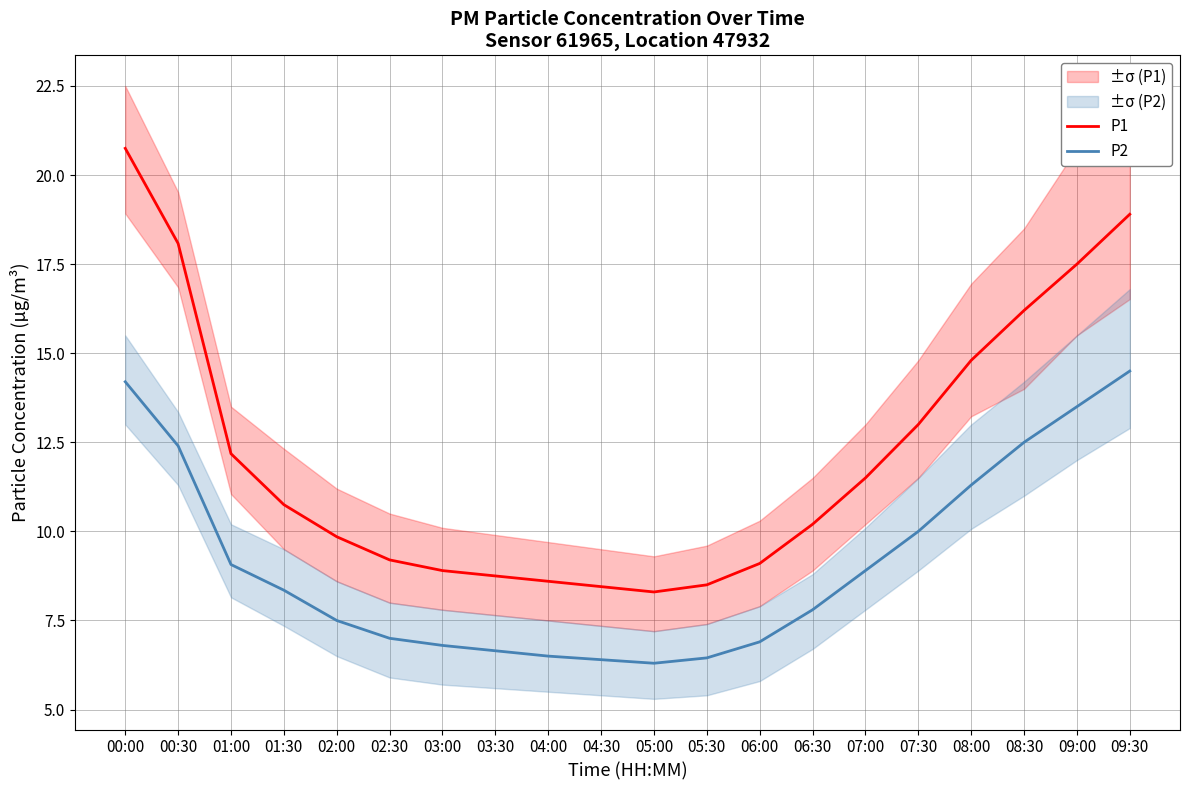

Reading left to right, transcribe all the data shown in this chart.

P1: 00:00=20.8	00:30=18.1	01:00=12.2	01:30=10.8	02:00=9.8	02:30=9.2	03:00=8.9	03:30=8.8	04:00=8.6	04:30=8.4	05:00=8.3	05:30=8.5	06:00=9.1	06:30=10.2	07:00=11.5	07:30=13.0	08:00=14.8	08:30=16.2	09:00=17.5	09:30=18.9
P2: 00:00=14.2	00:30=12.4	01:00=9.1	01:30=8.3	02:00=7.5	02:30=7.0	03:00=6.8	03:30=6.7	04:00=6.5	04:30=6.4	05:00=6.3	05:30=6.5	06:00=6.9	06:30=7.8	07:00=8.9	07:30=10.0	08:00=11.3	08:30=12.5	09:00=13.5	09:30=14.5